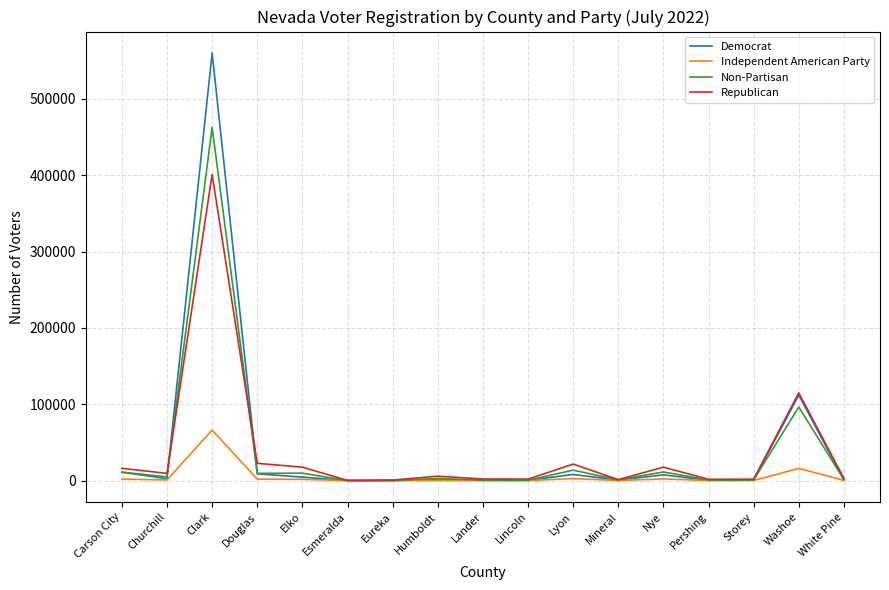

What is the difference between the maximum and minimum values in the Democrat series?

560055